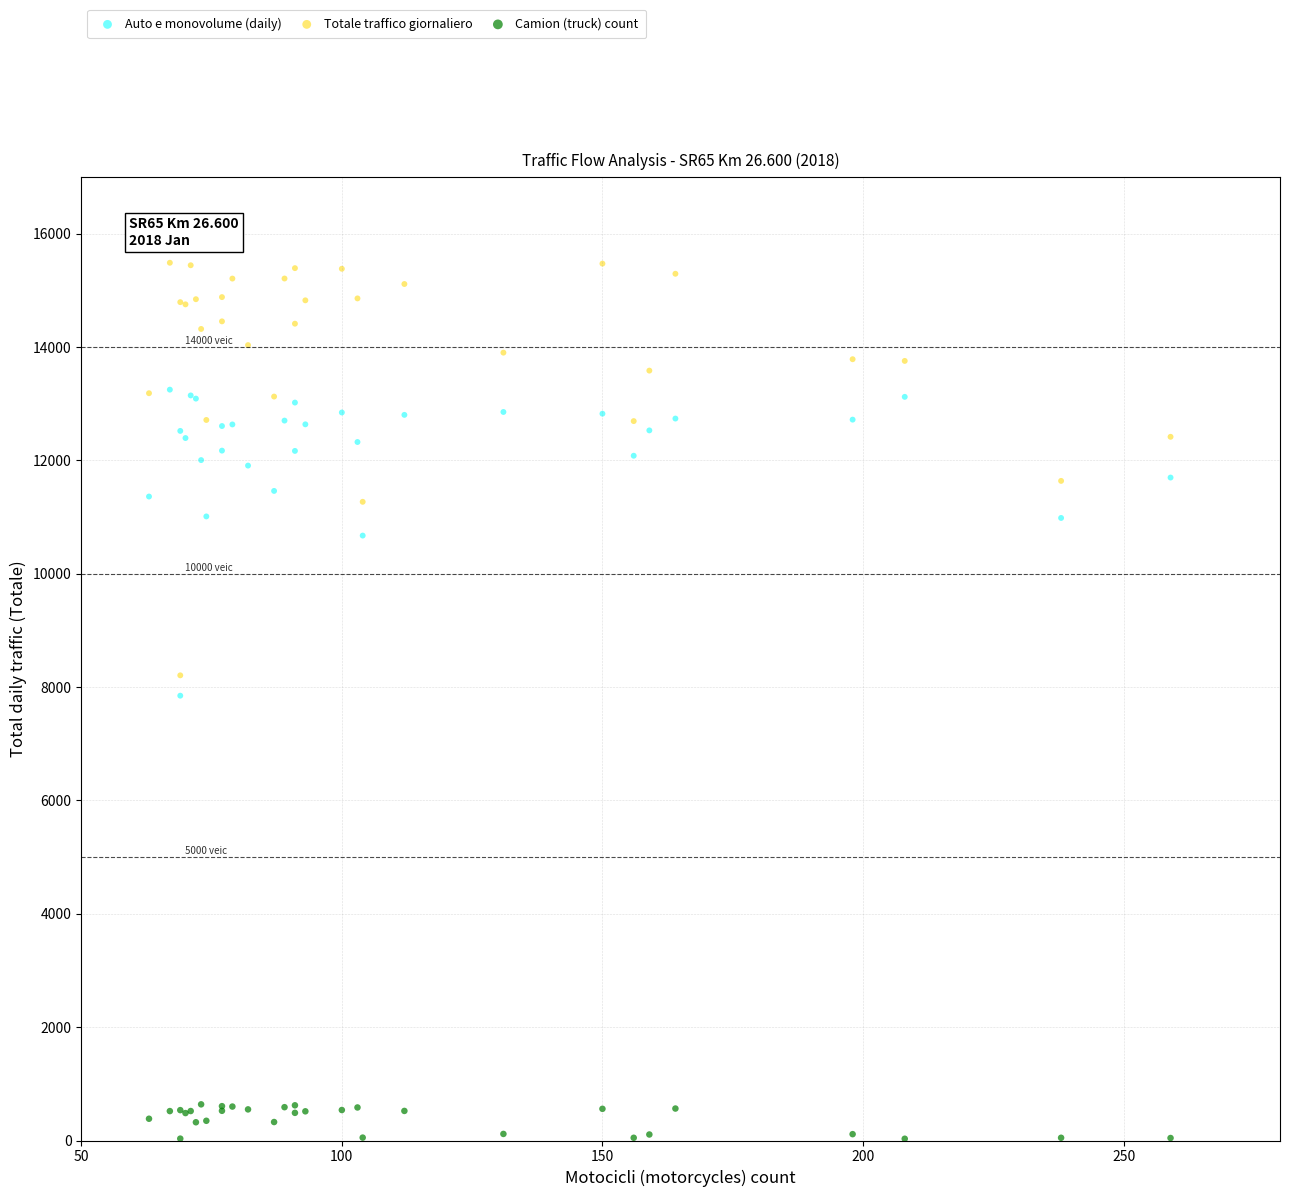

Which series reaches the minimum Y coordinate?

Camion (truck) count